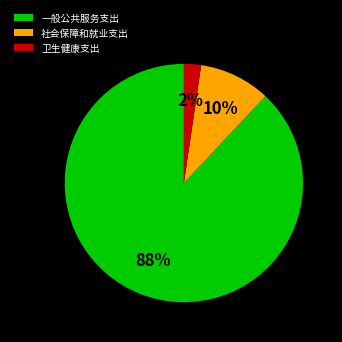

Combined, do 一般公共服务支出 and 卫生健康支出 account for over 50%?

Yes